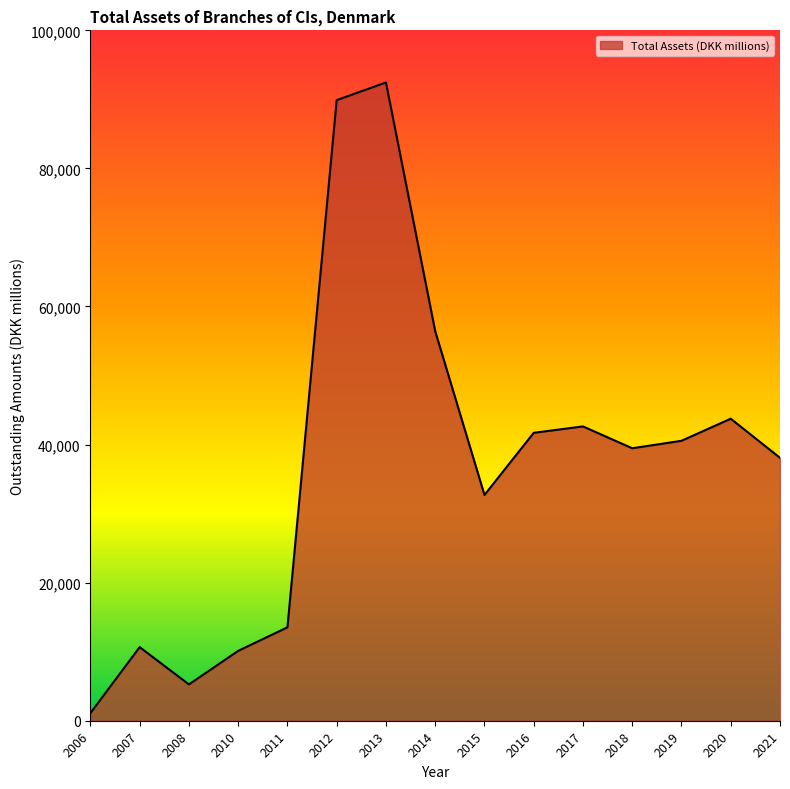

What is the change in value from 2014 to 2021?

-18343.9